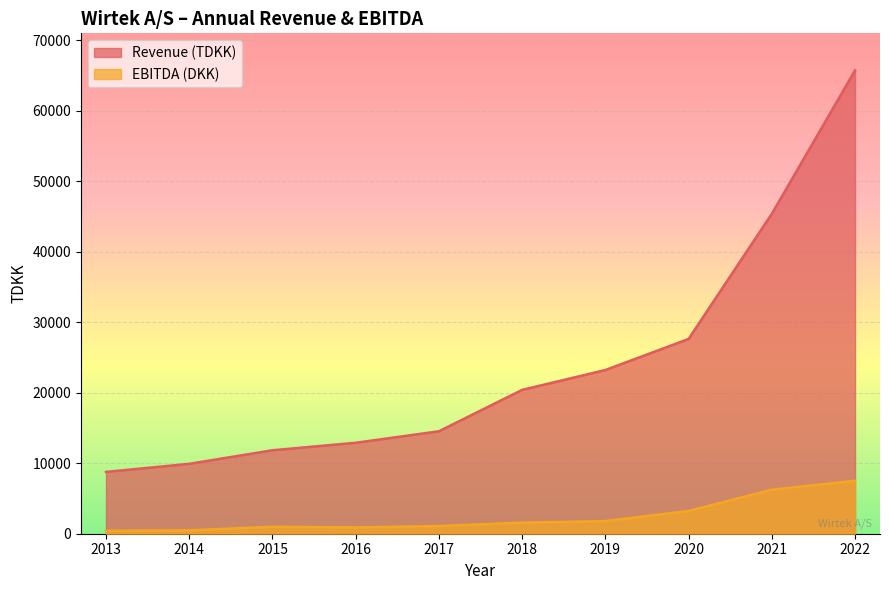

Between 2019 and 2014, which is larger?

2019